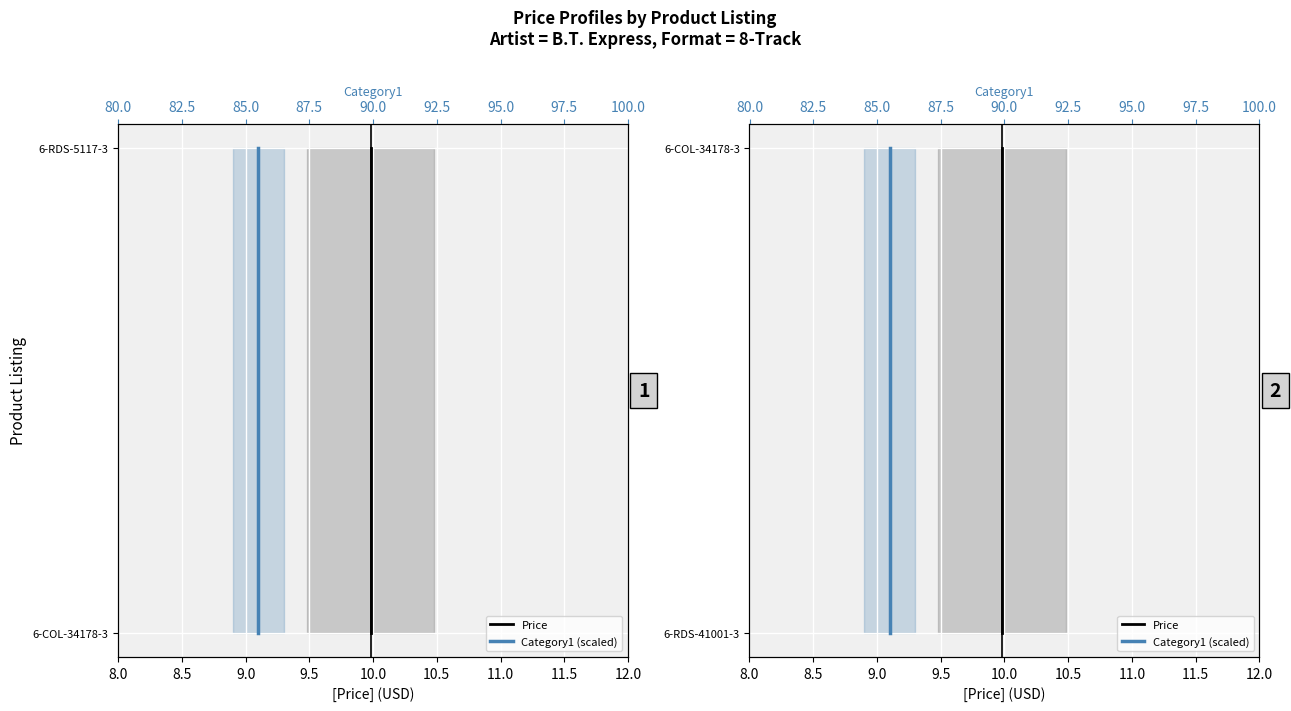

Is it true that Price equals 1 at 8.5?

False